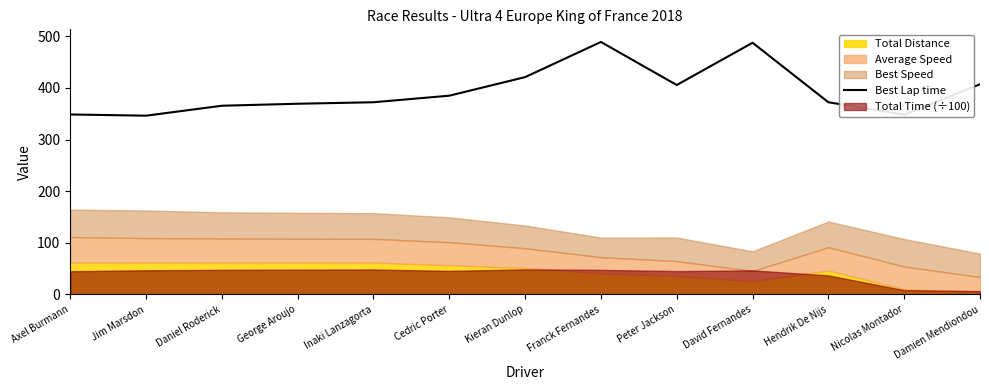

What is the difference between the second highest and minimum values?

141.2